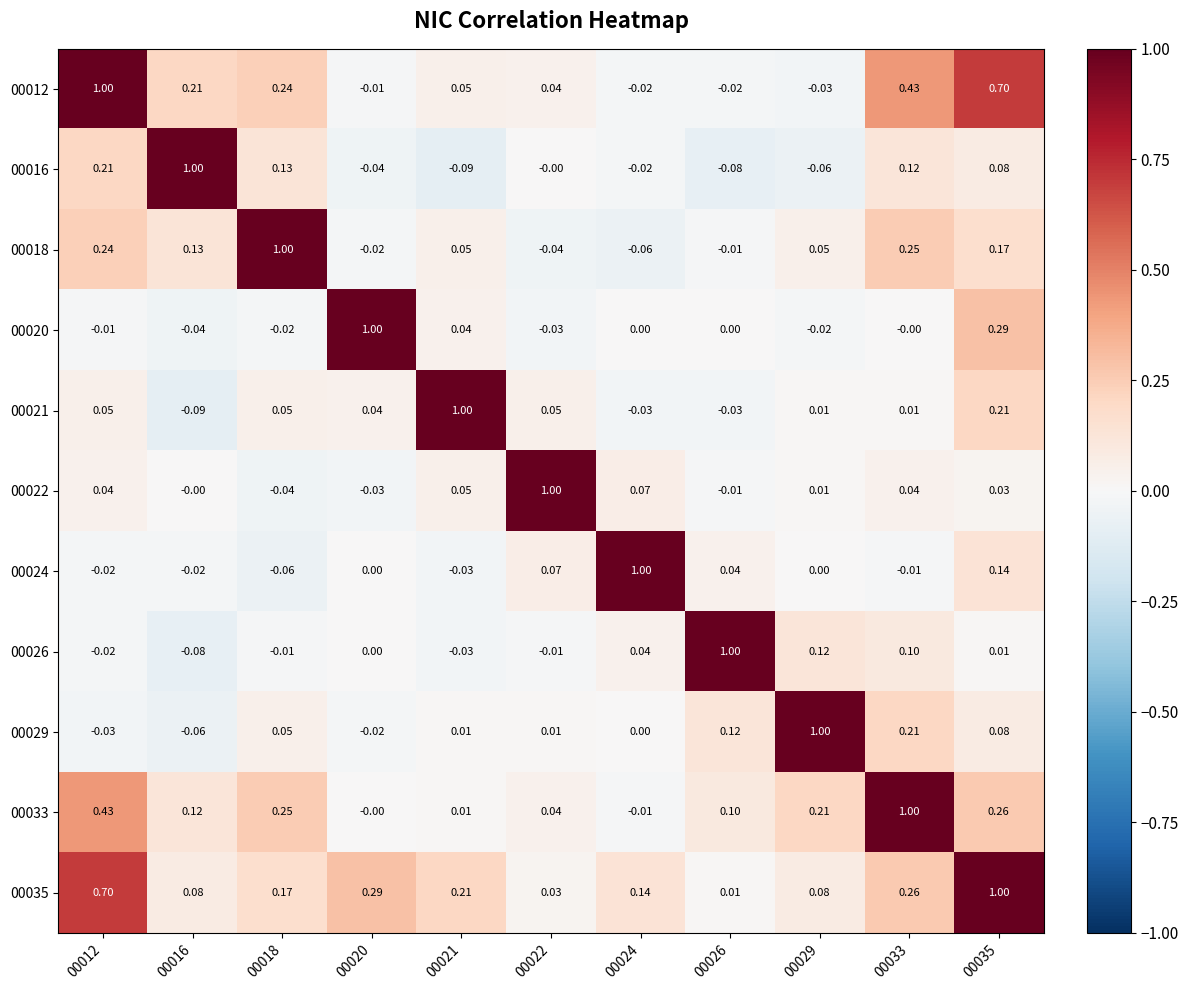

Is the value of 00022 at 00018 greater than the value of 00012 at 00021?

No